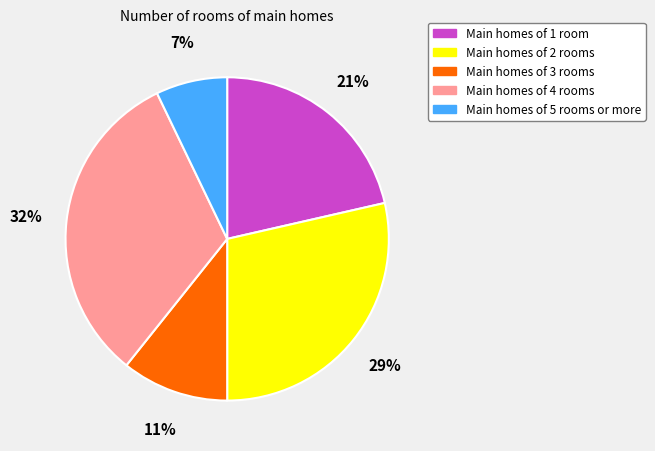

Do Main homes of 4 rooms and Main homes of 5 rooms or more together represent more than half of the pie?

No